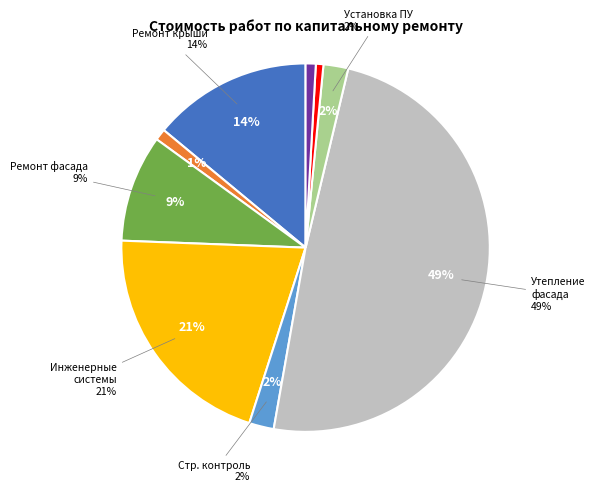

To the nearest percent, what is the difference between the Ремонт крыши and Строительный контроль slice percentages?

12%